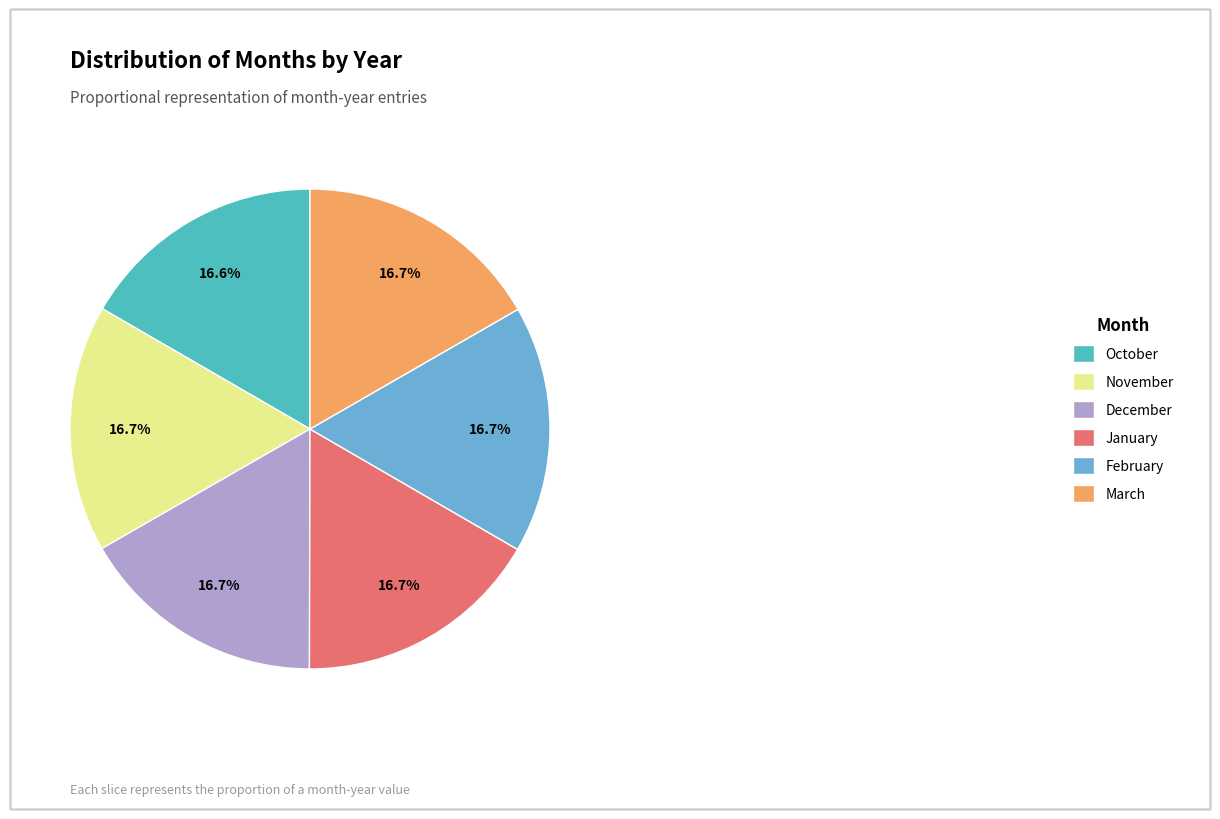

How much of the chart is everything except October?

83.4%